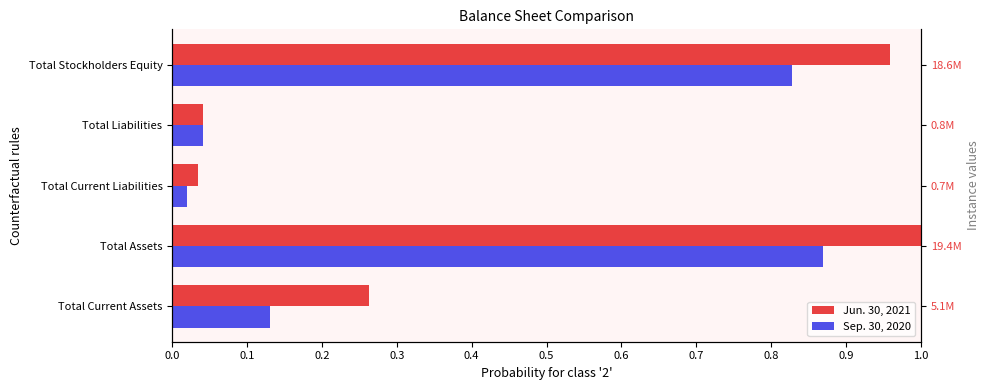

True or false: Sep. 30, 2020 has a value of 1.5 at Total Assets.

False